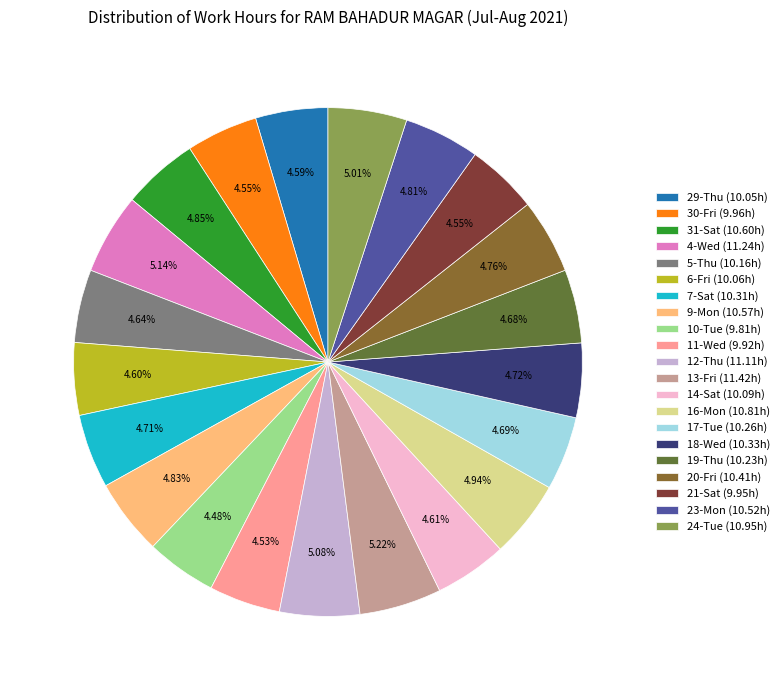

Which has a higher value, 11-Wed (9.92h) or 13-Fri (11.42h)?

13-Fri (11.42h)